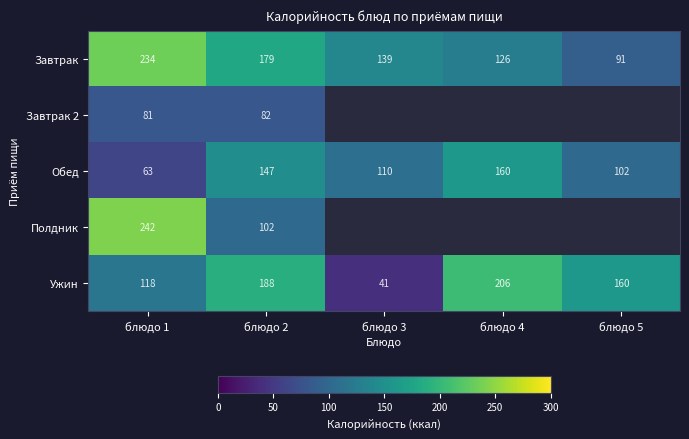

At how many categories does at least one series exceed 126?

5